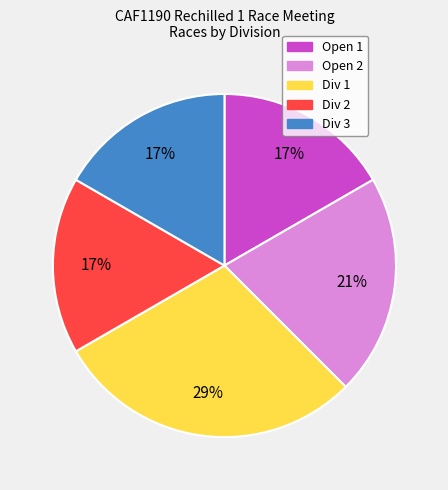

Combined, do Div 1 and Div 3 account for over 50%?

No